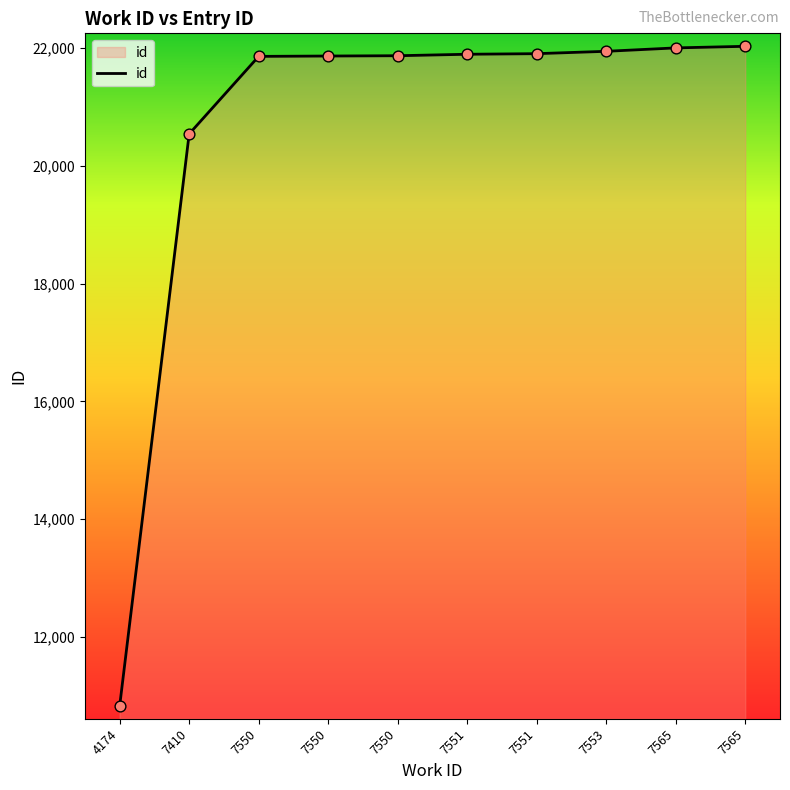

What is the change in value from 4174 to 7550?

+11039